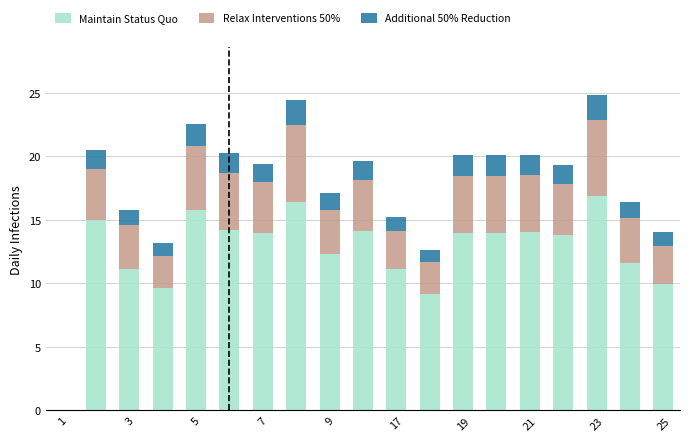

What is the highest value of the Maintain Status Quo series?

16.8